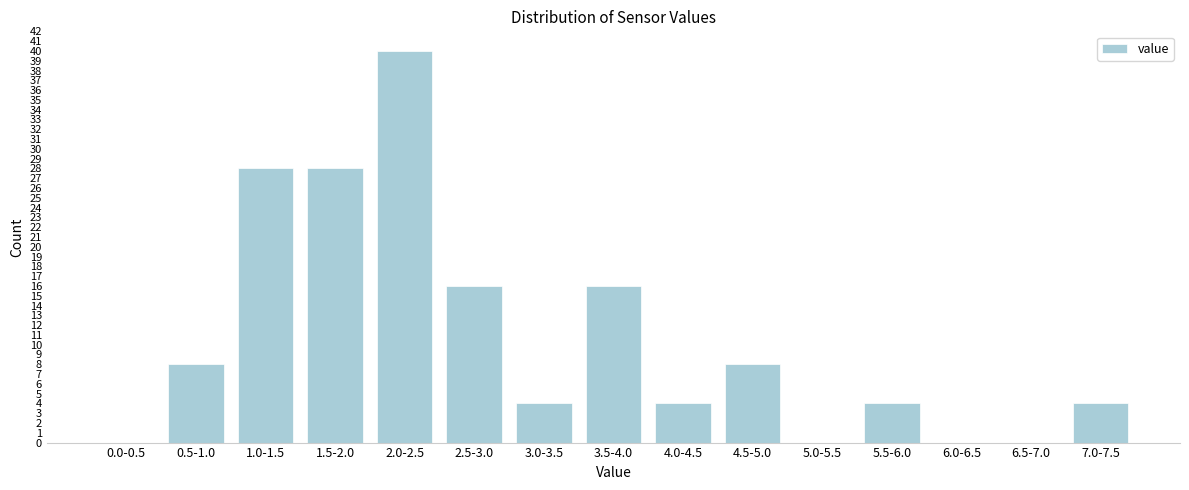

Reading left to right, what are all the values shown in this chart?

0.0-0.5=0	0.5-1.0=8	1.0-1.5=28	1.5-2.0=28	2.0-2.5=40	2.5-3.0=16	3.0-3.5=4	3.5-4.0=16	4.0-4.5=4	4.5-5.0=8	5.0-5.5=0	5.5-6.0=4	6.0-6.5=0	6.5-7.0=0	7.0-7.5=4